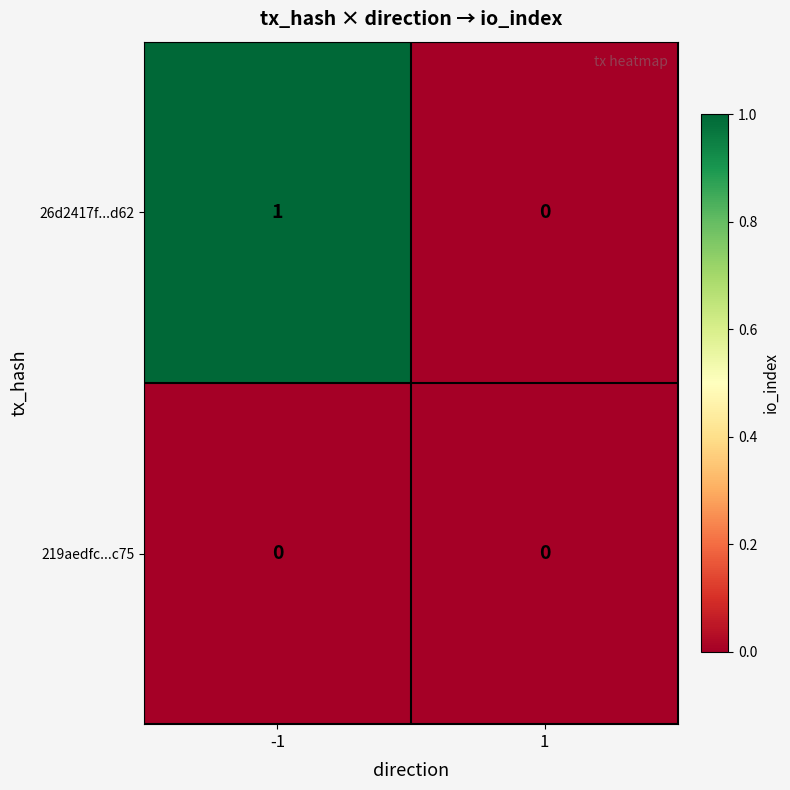

List the series in order of their peak value, highest first.

26d2417f...d62, 219aedfc...c75